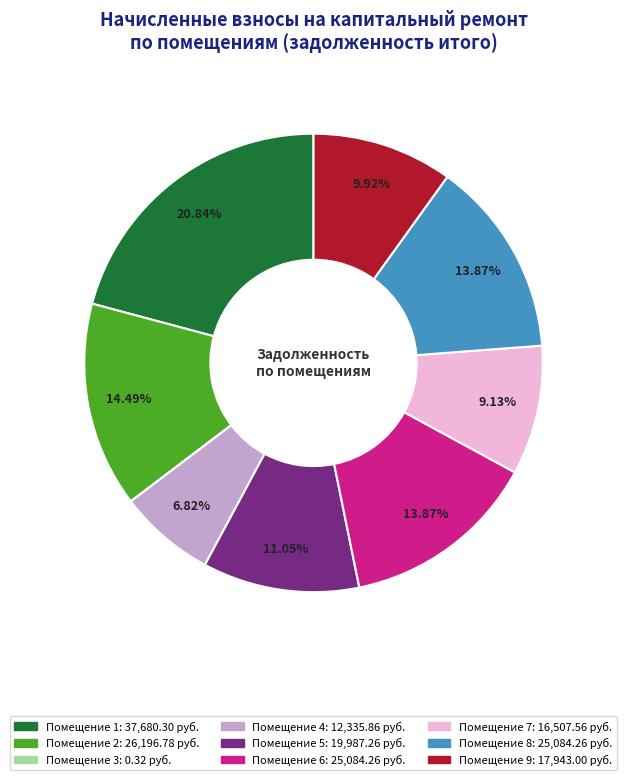

Is there any slice that represents more than half of the pie?

No